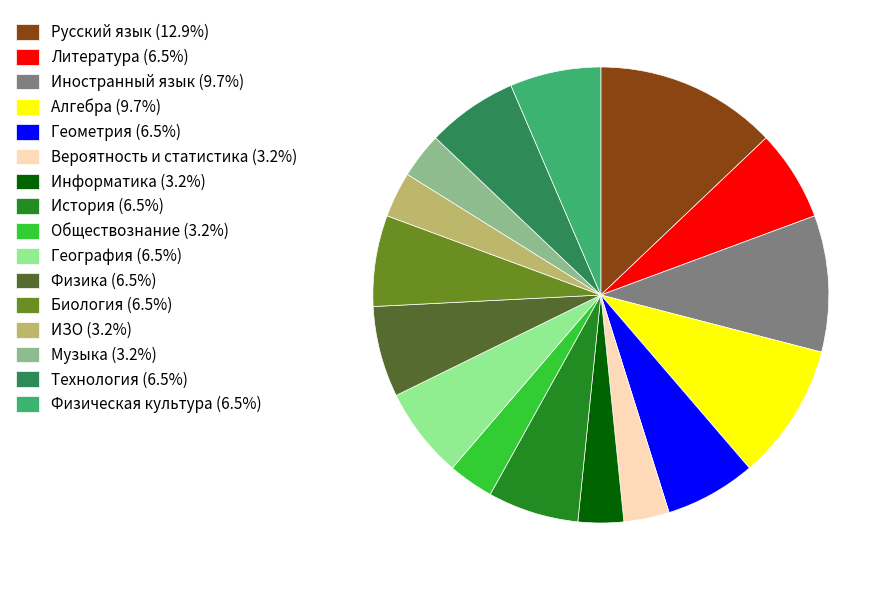

How many segments does this pie chart have?

16